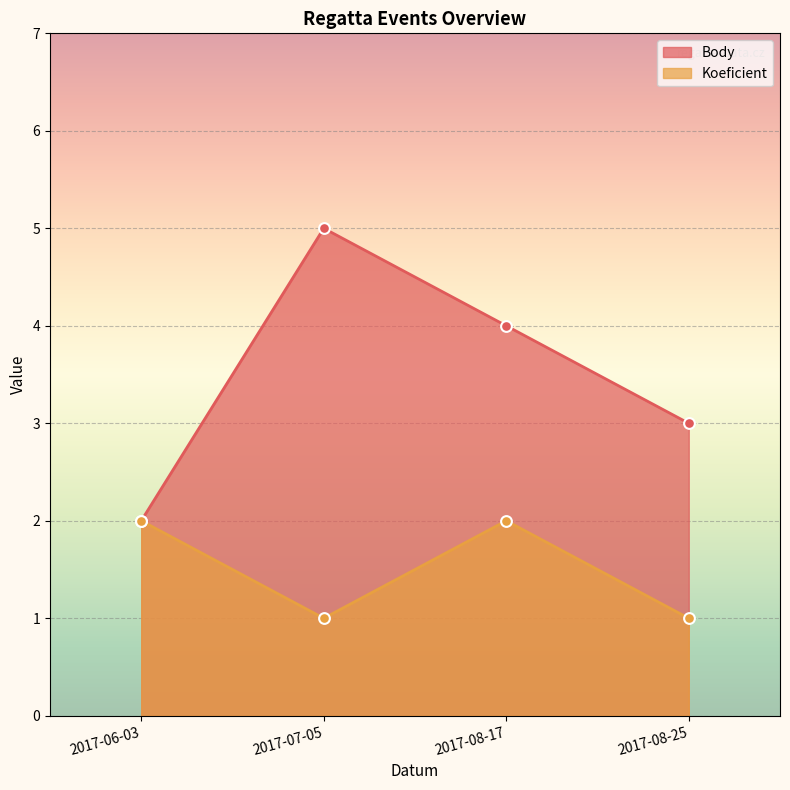

Which series has the largest total across all categories?

Body